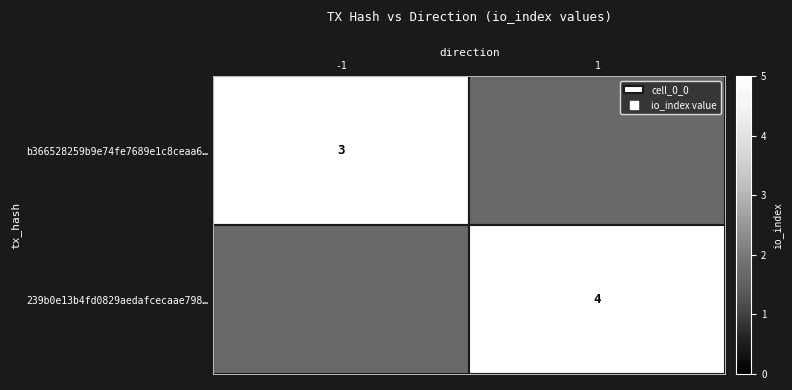

True or false: b366528259b9e74fe7689e1c8ceaa6… has a value of 3 at -1.

True